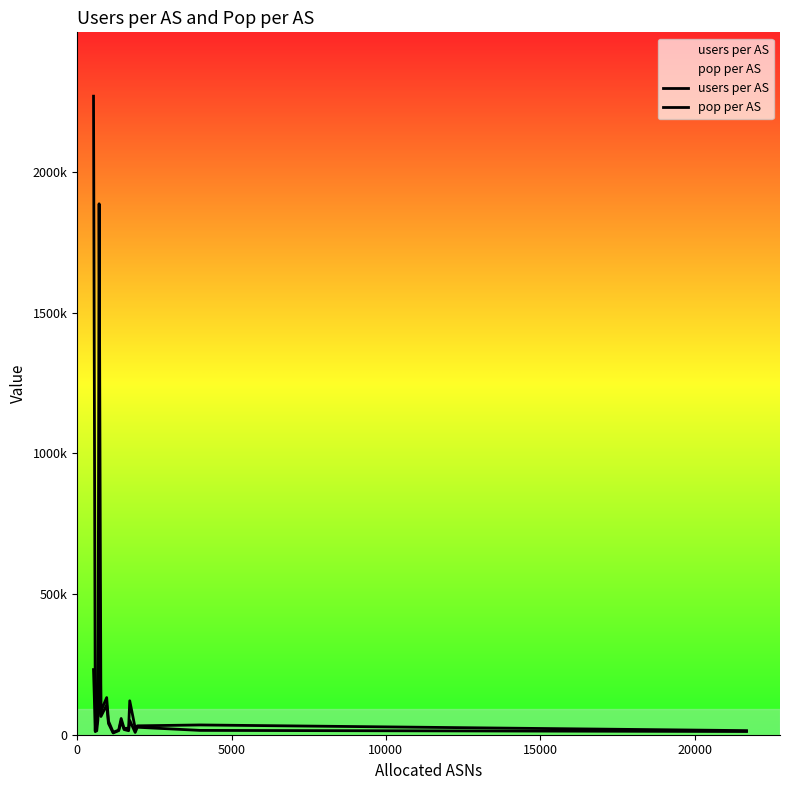

Does the chart display data point markers on the line(s)?

No